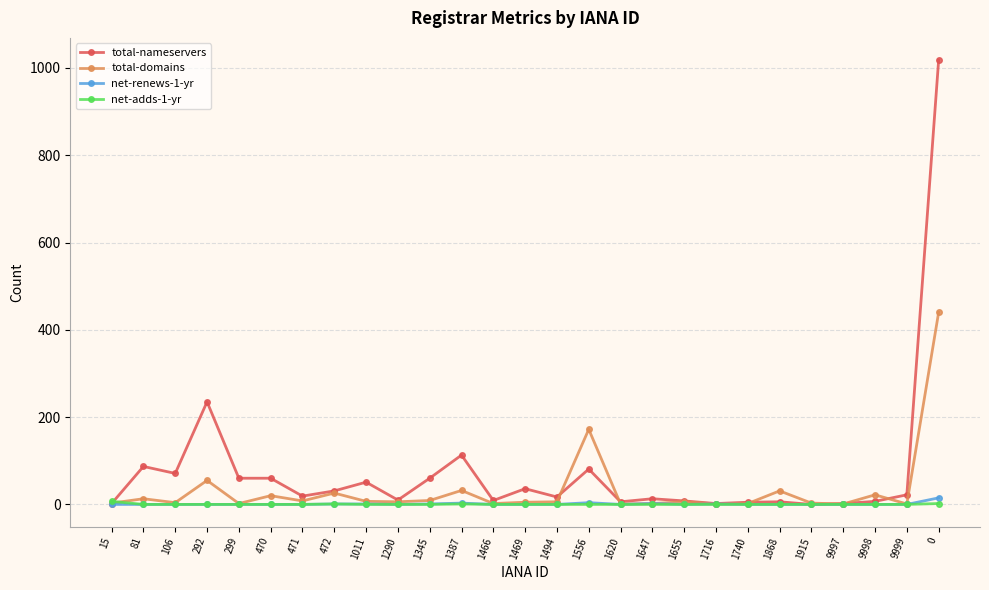

What is the label of the 21st point from the right?

471